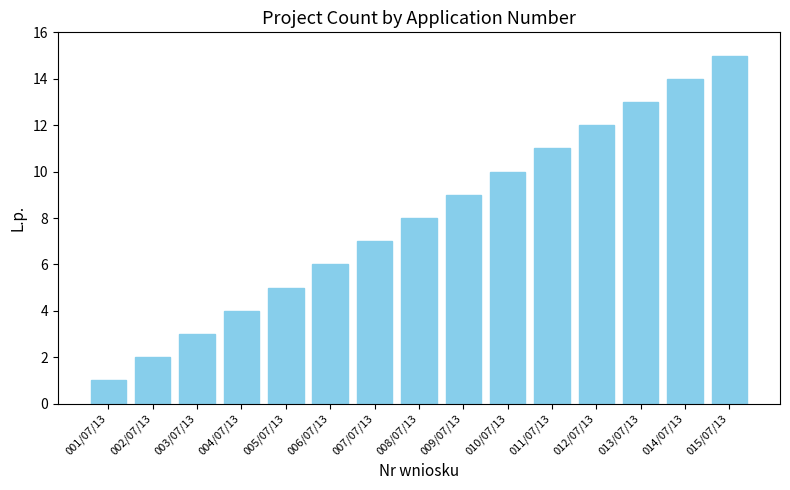

Does the chart contain stacked bars?

No